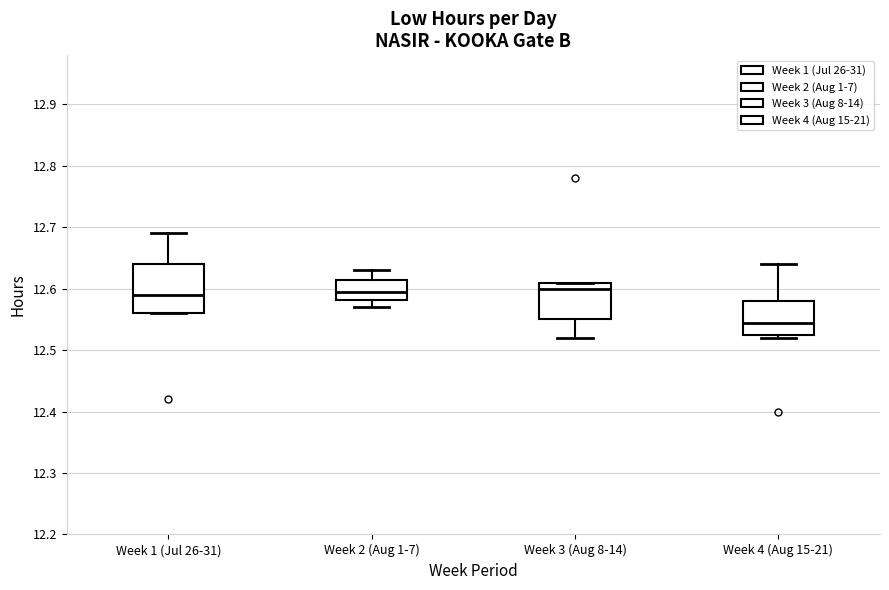

Reading left to right, transcribe this box plot: for each box, give where its median line is, the range the box spans, and where its two whiskers end, as read against the y-axis. The values are not printed on the chart, so give them approximately, as read against the axis.

Week 1 (Jul 26-31): median 12.59, box 12.56 to 12.64, whiskers 12.56 to 12.69
Week 2 (Aug 1-7): median 12.60, box 12.58 to 12.62, whiskers 12.57 to 12.63
Week 3 (Aug 8-14): median 12.60, box 12.55 to 12.61, whiskers 12.52 to 12.61
Week 4 (Aug 15-21): median 12.55, box 12.53 to 12.58, whiskers 12.52 to 12.64